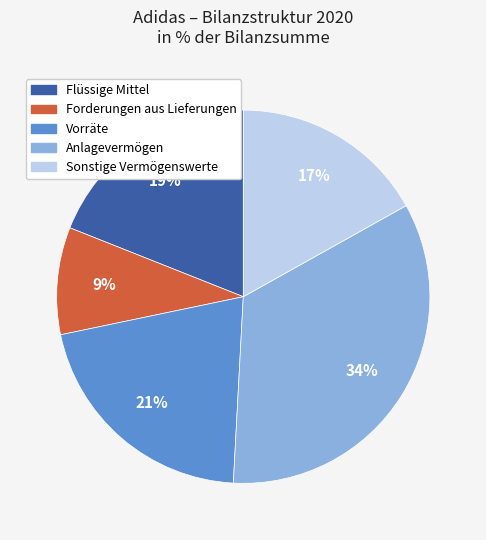

Combined, do Forderungen aus Lieferungen and Flüssige Mittel account for over 50%?

No